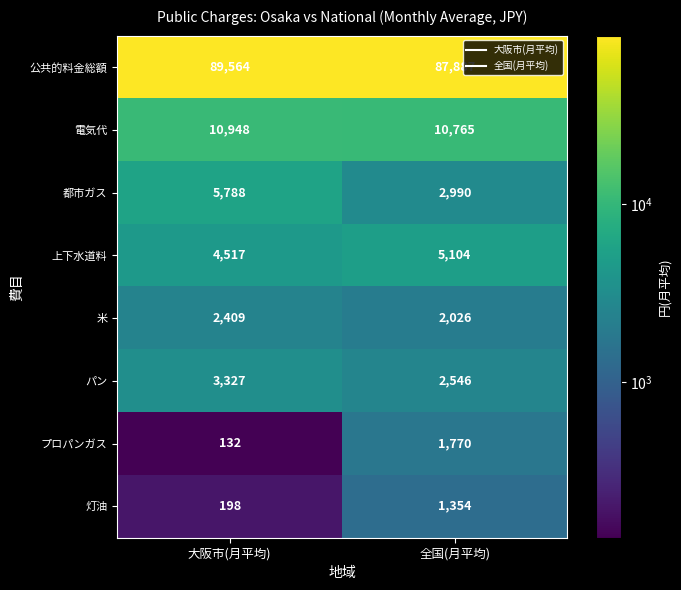

What is the difference between the maximum and minimum values in the プロパンガス series?

1638